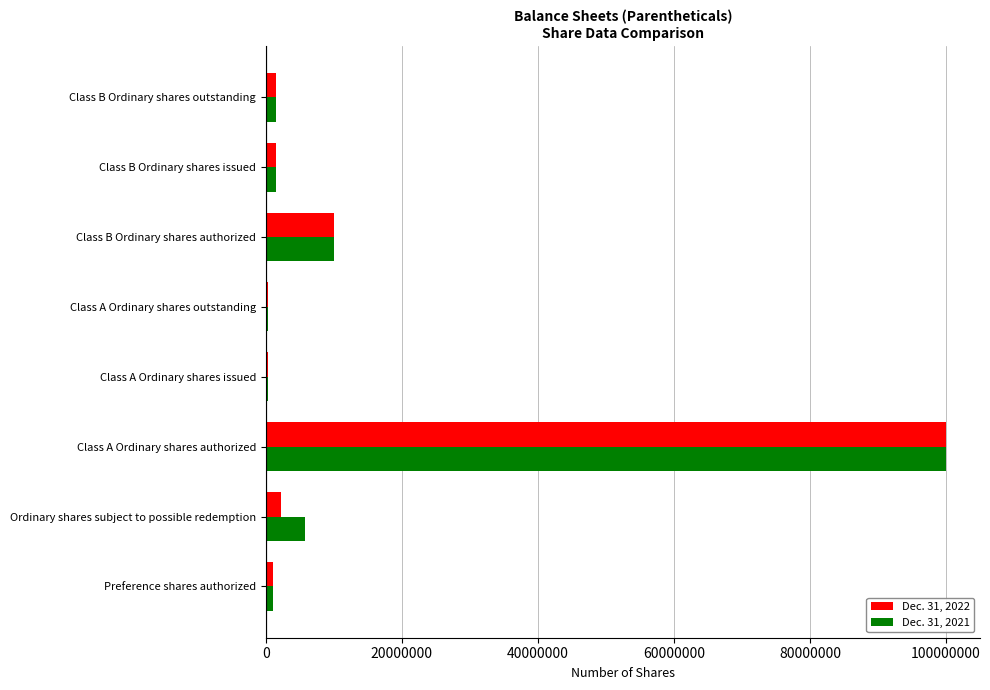

Rank the series by their average value, from lowest to highest.

Dec. 31, 2022, Dec. 31, 2021